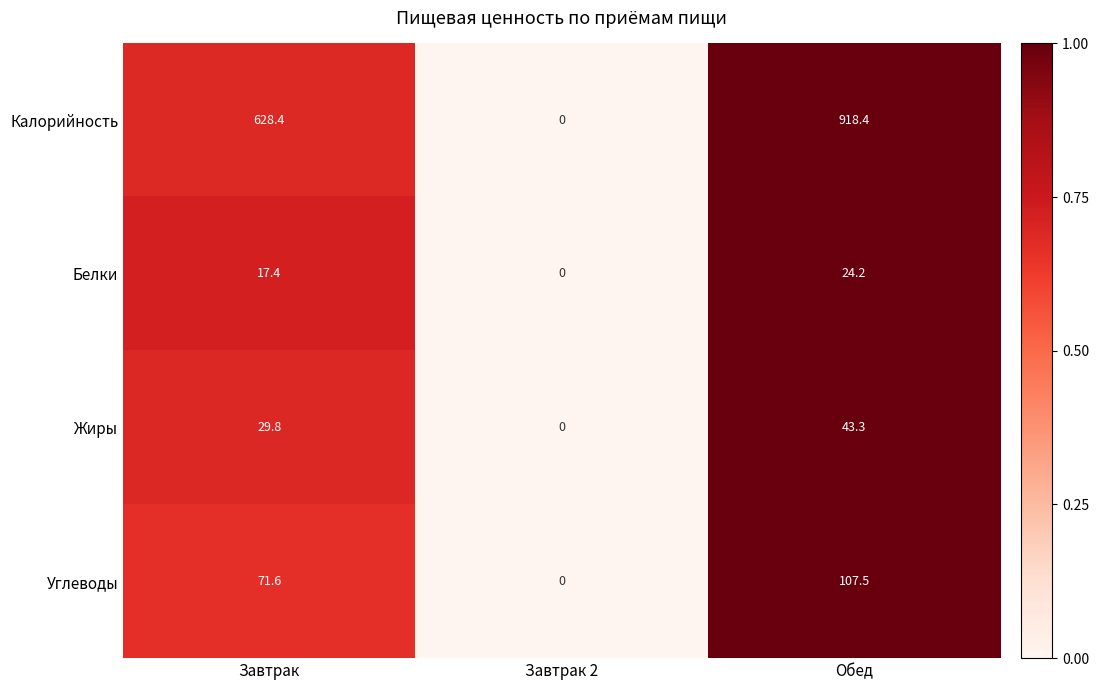

True or false: Белки has a value of 0.0 at Завтрак 2.

True